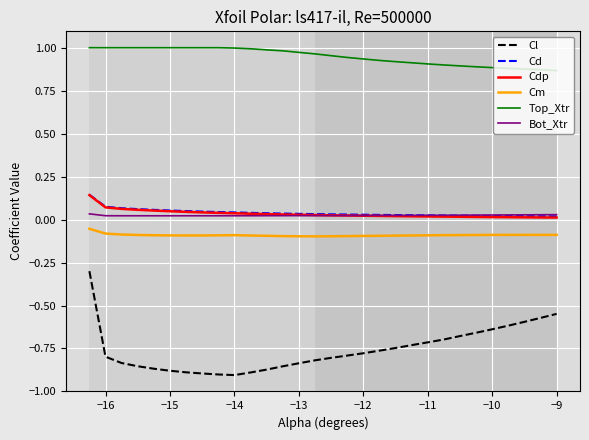

What is the maximum value for Cl?

-0.3